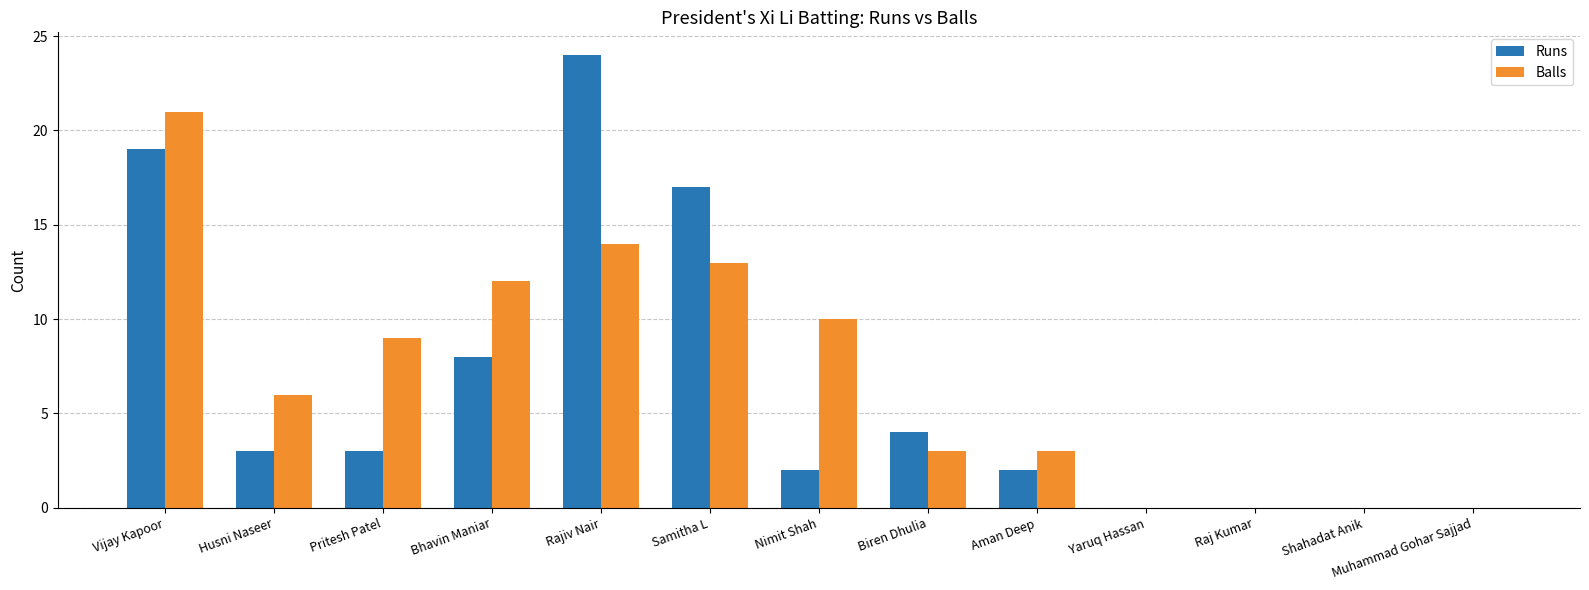

The value of Balls at Aman Deep is 3. True or false?

True